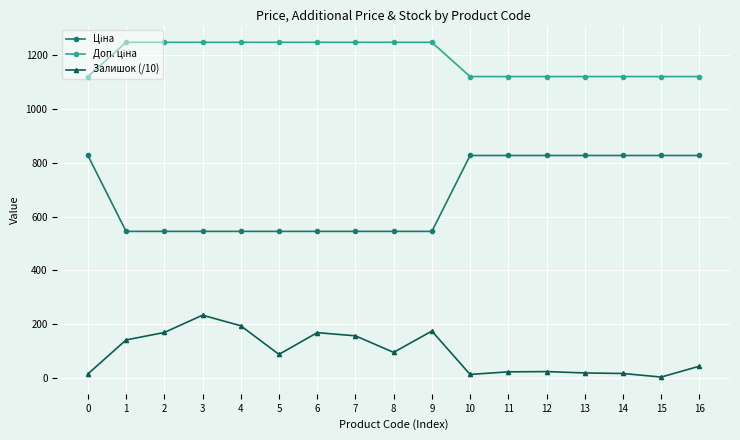

At how many categories does at least one series exceed 681?

17